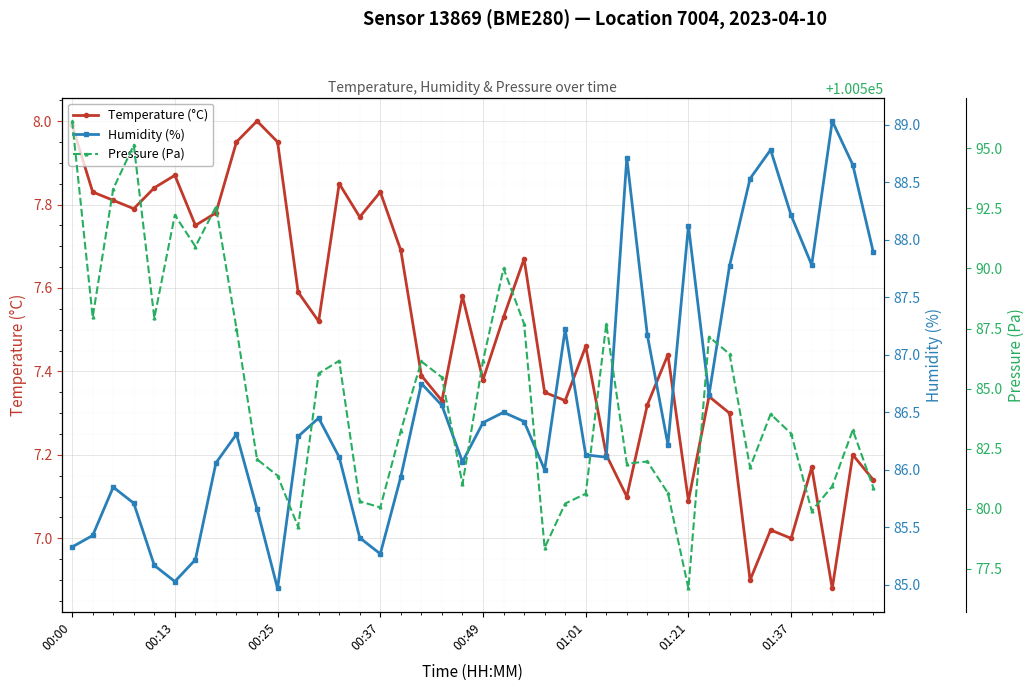

True or false: Humidity (%) and Pressure (Pa) cross at least once.

False